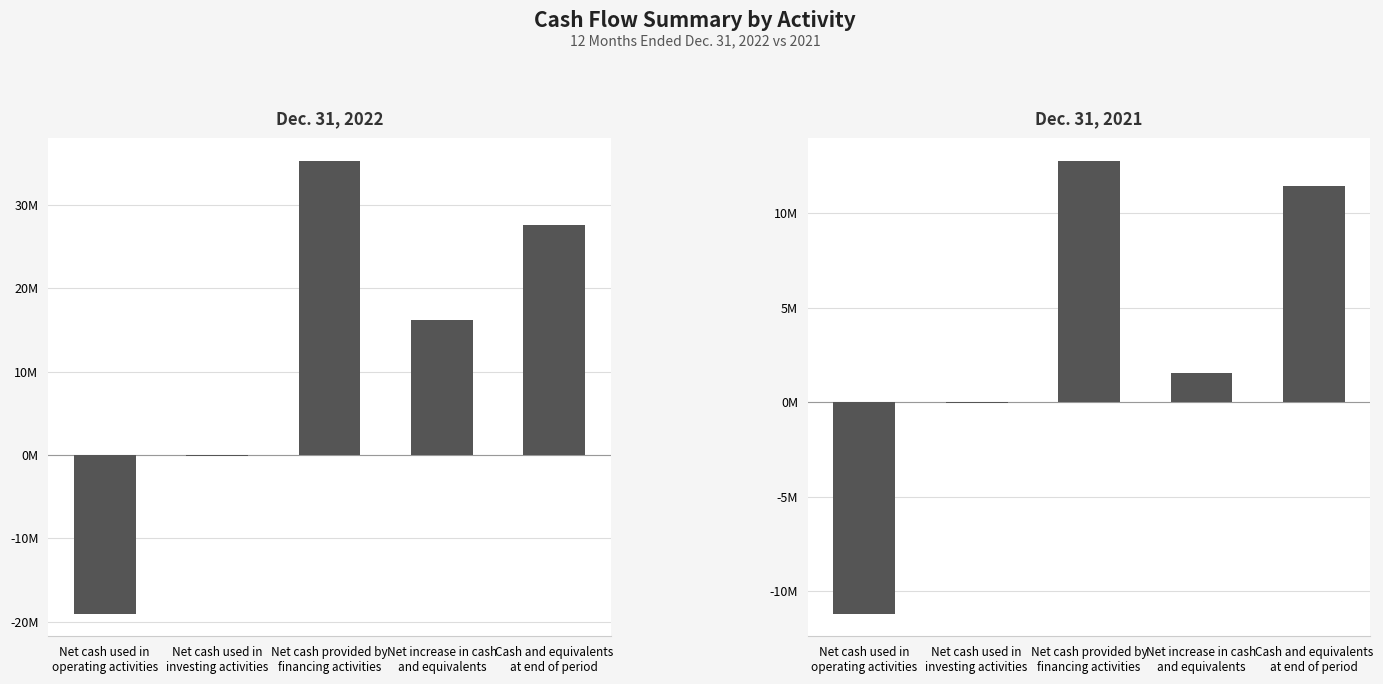

What is the difference between the maximum and minimum values in the Dec. 31, 2021 series?

23980632